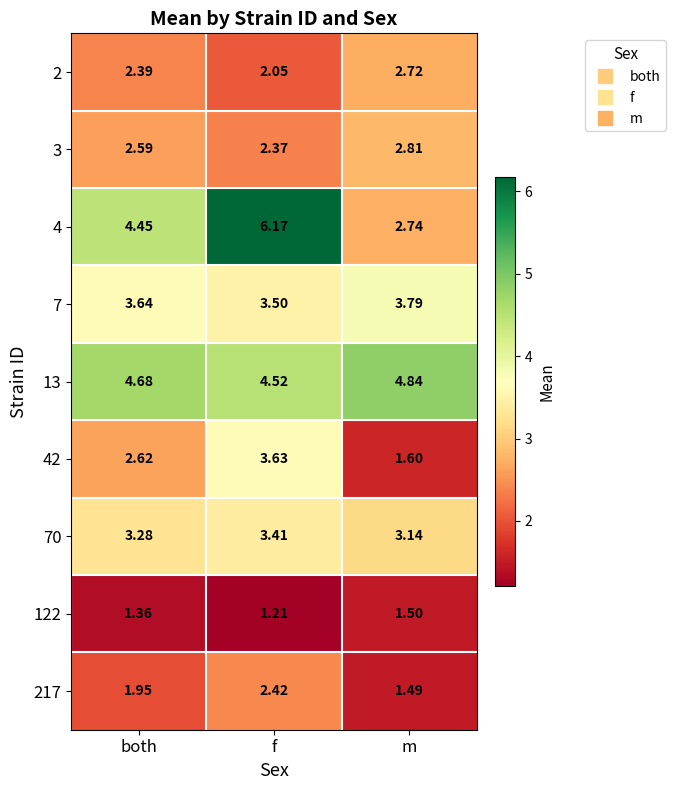

At which label is 13 closest to 4?

f